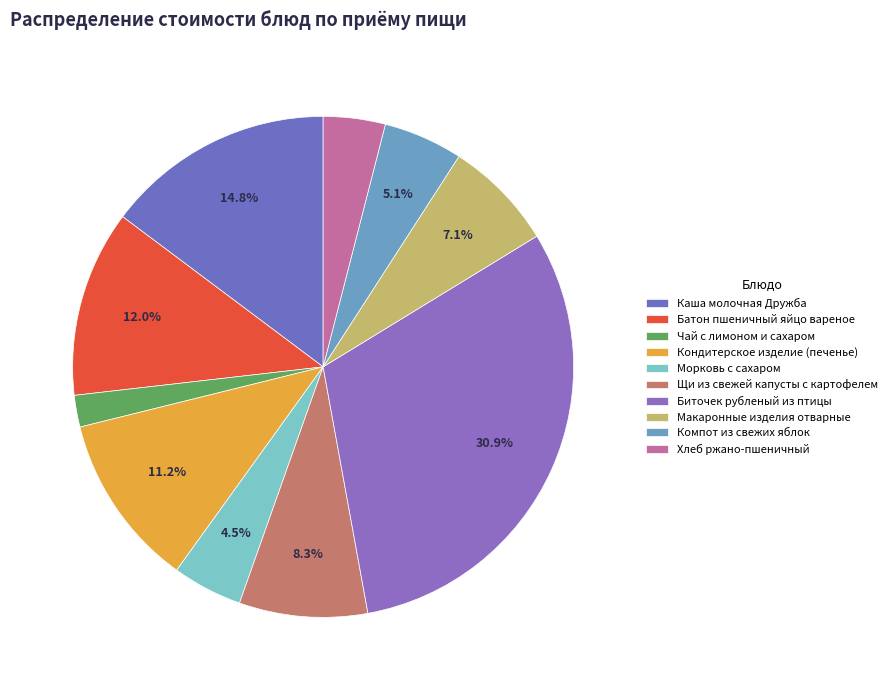

Is there any slice that represents more than half of the pie?

No